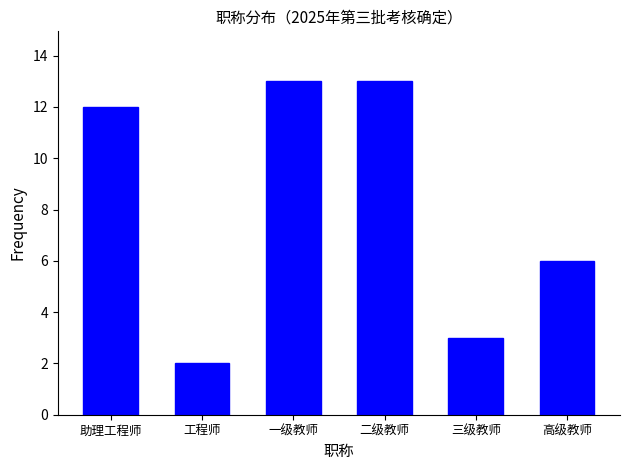

Reading left to right, what are all the values shown in this chart?

助理工程师=12	工程师=2	一级教师=13	二级教师=13	三级教师=3	高级教师=6